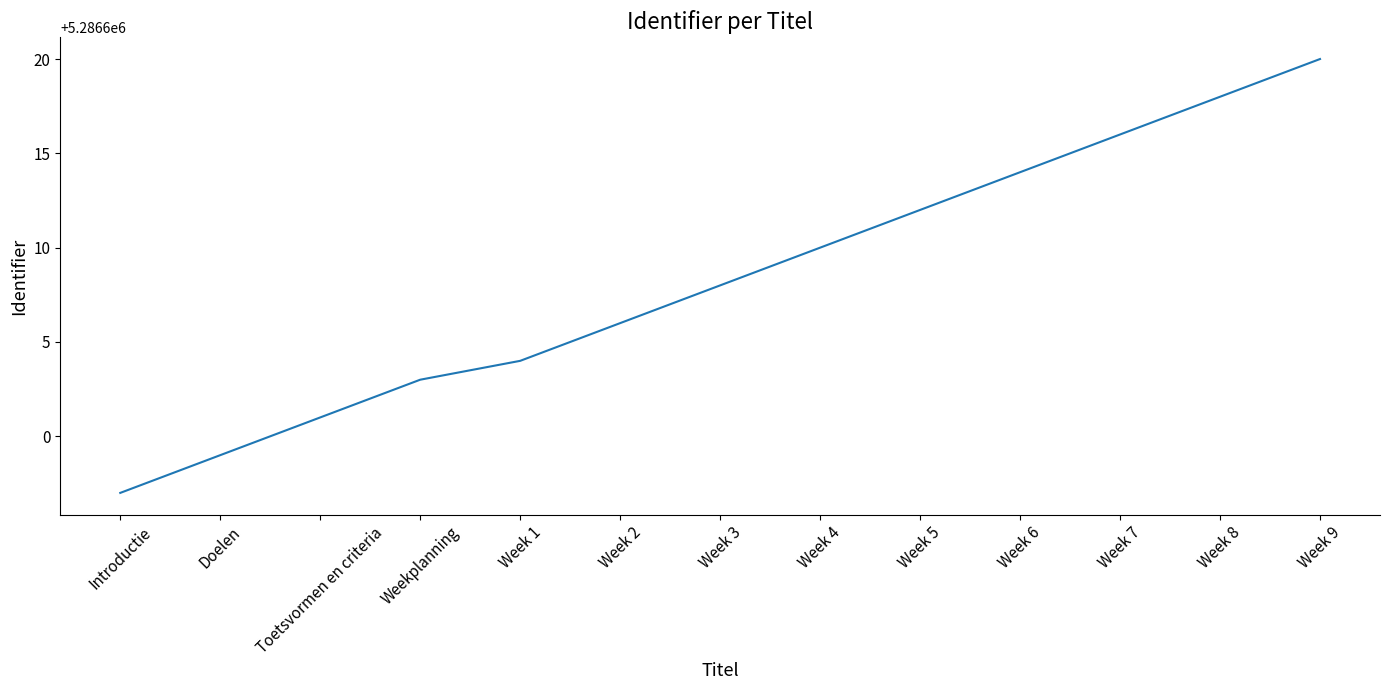

Which label corresponds to the largest value in the chart?

Week 9